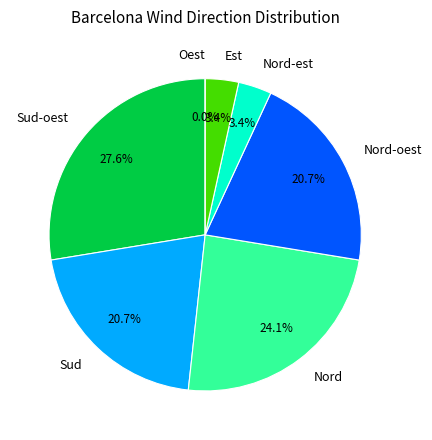

How much of the chart is everything except Est?

96.6%